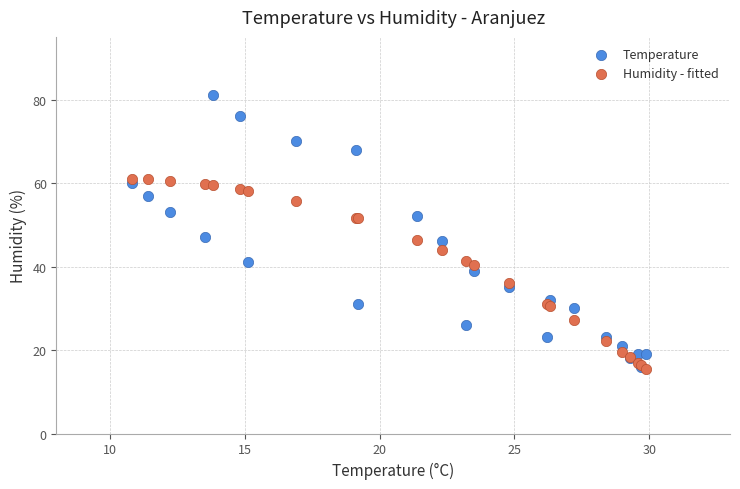

Which series contains the highest Y value?

Temperature